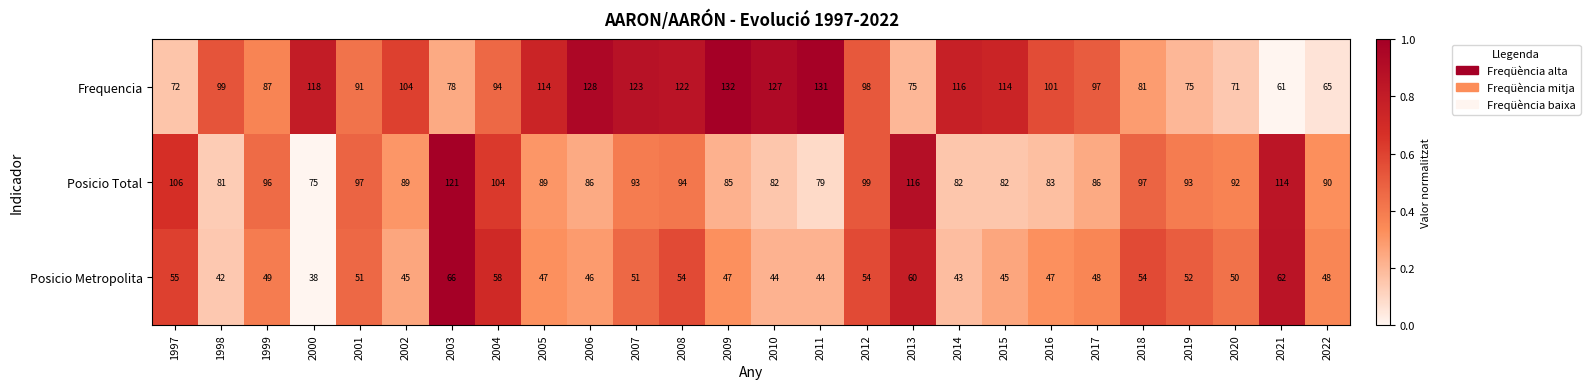

What is the sum of all Posicio Total values?

2411